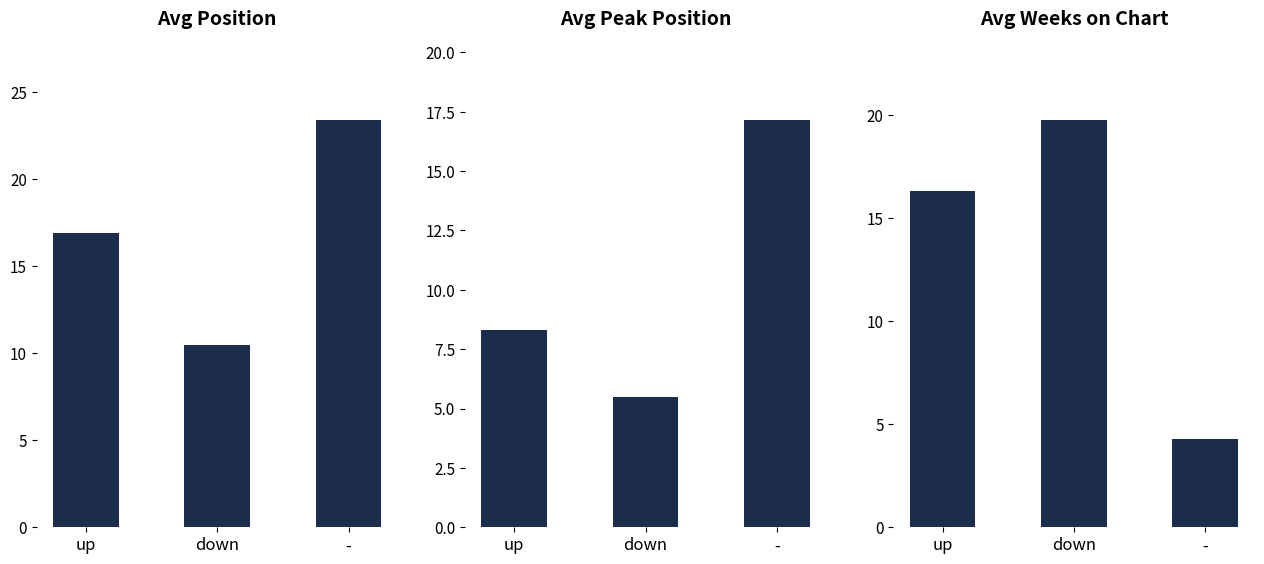

Which category has the highest value in the Avg Position series?

-